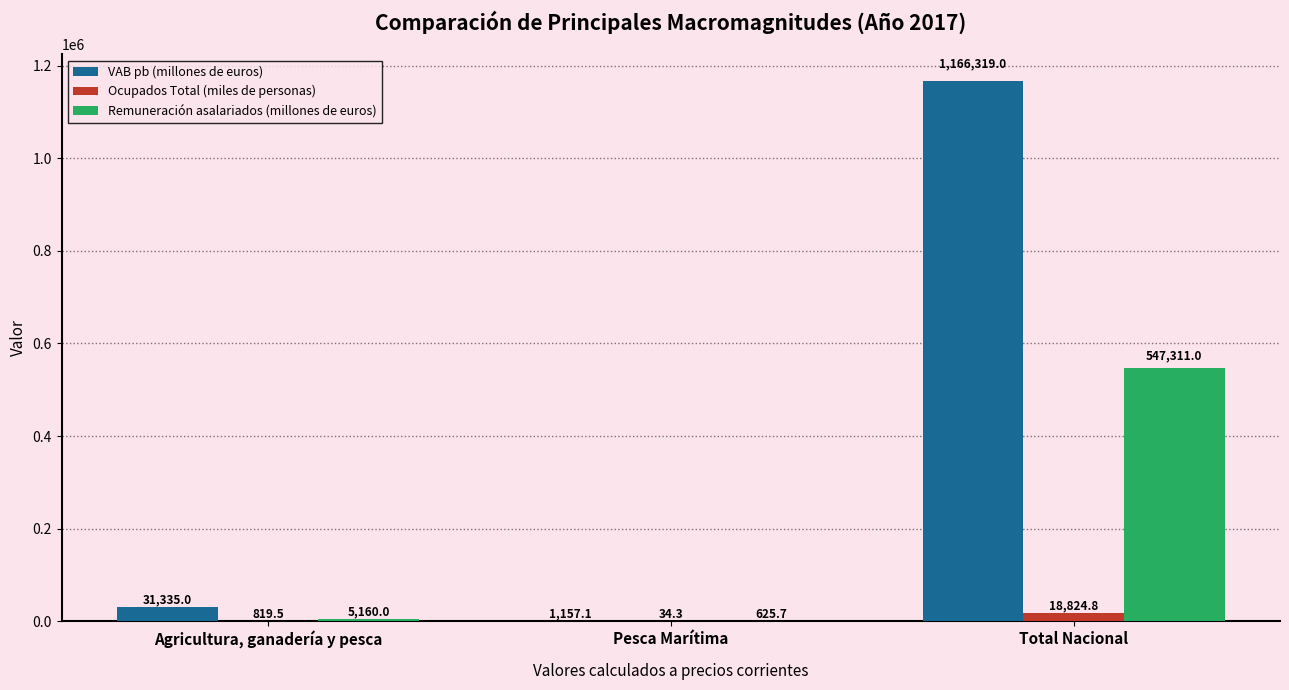

What is the total value across all series at Pesca Marítima?

1817.1